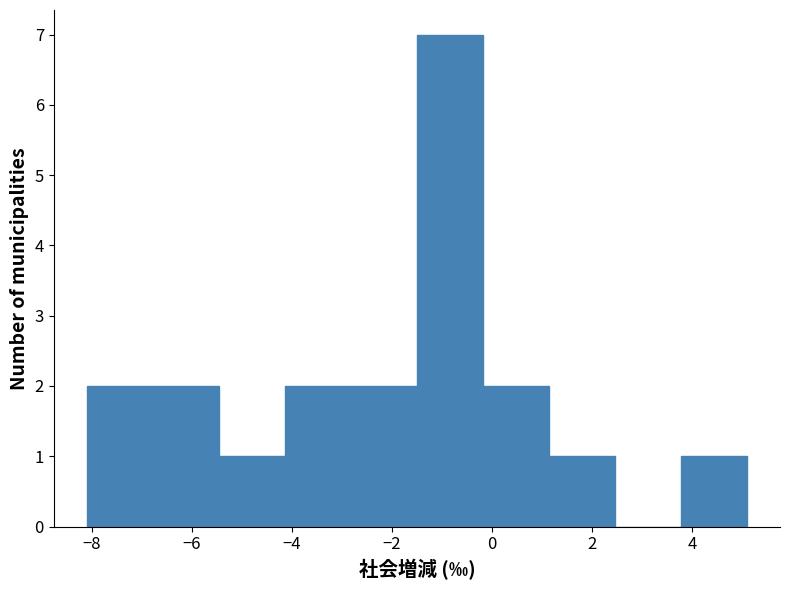

Reading left to right, list every bar in this chart as the range it spans on the x-axis followed by its height. Neither the bar edges nor the heights are printed on the chart, so give them approximately, as read against the axes.

-8.10 to -6.78: 2
-6.78 to -5.46: 2
-5.46 to -4.14: 1
-4.14 to -2.82: 2
-2.82 to -1.50: 2
-1.50 to -0.18: 7
-0.18 to 1.14: 2
1.14 to 2.46: 1
2.46 to 3.78: 0
3.78 to 5.10: 1